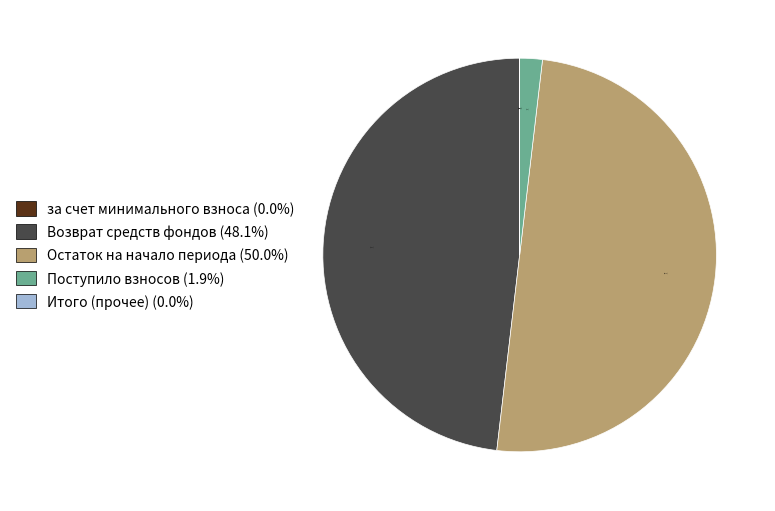

What is the largest slice in the pie chart?

Остаток на начало периода (50.0%)